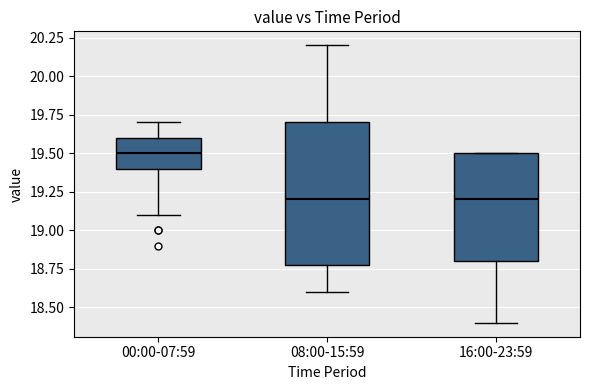

Reading left to right, read every box against the y-axis: the position of its median line, the range the box covers, and the ends of its whiskers. The values are not printed on the chart, so give them approximately, as read against the axis.

00:00-07:59: median 19.5, box 19.4 to 19.6, whiskers 19.1 to 19.7
08:00-15:59: median 19.2, box 18.8 to 19.7, whiskers 18.6 to 20.2
16:00-23:59: median 19.2, box 18.8 to 19.5, whiskers 18.4 to 19.5